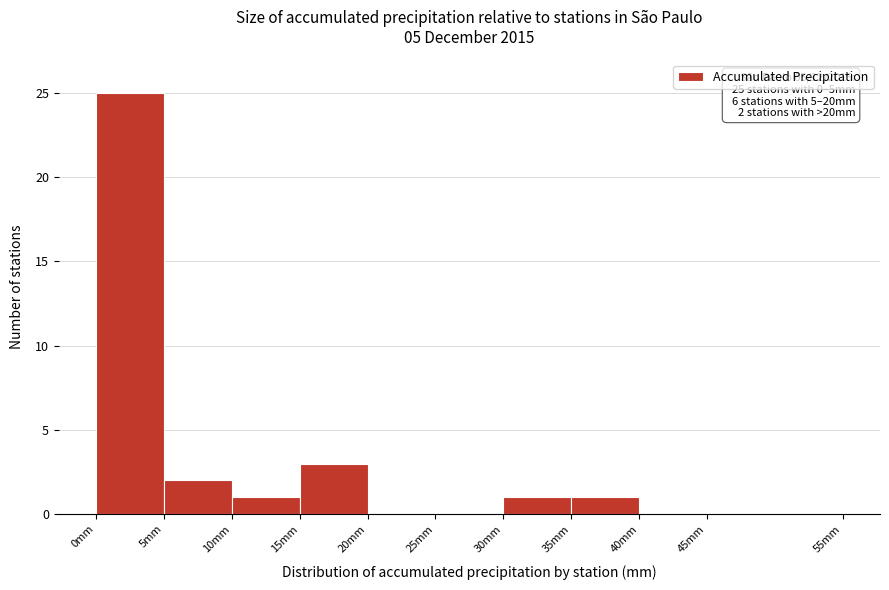

Over which range of the x-axis is the bar tallest?

0 to 5